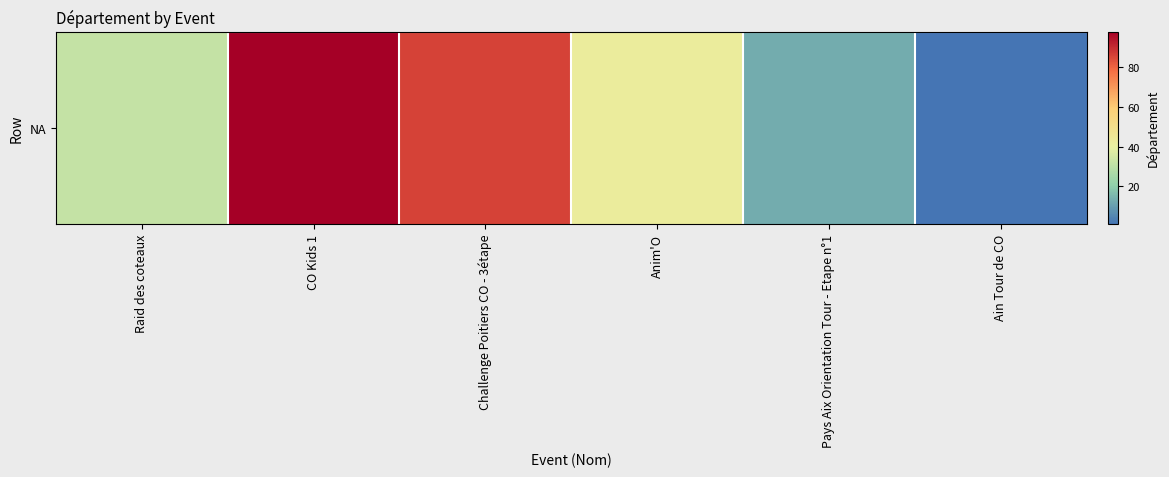

Is it true that the value at Pays Aix Orientation Tour - Etape n°1 is 3?

False